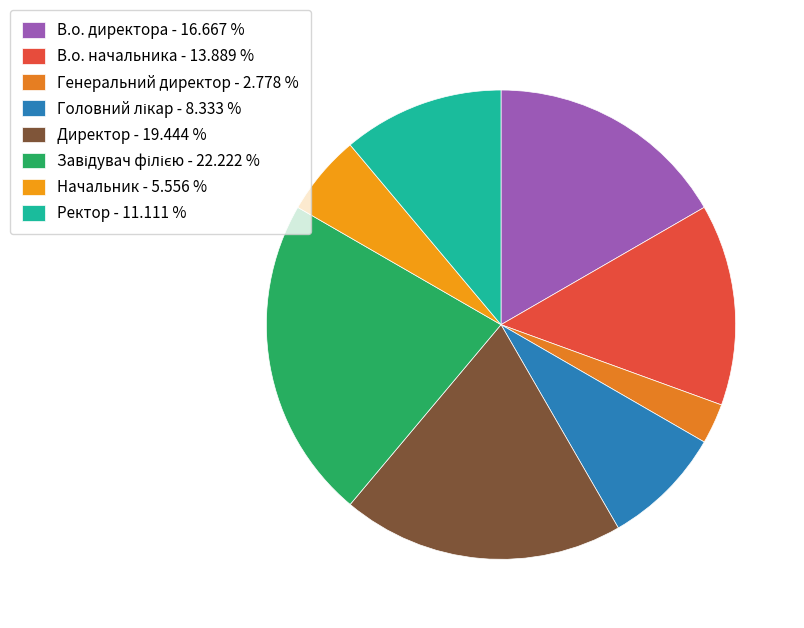

To the nearest percent, what portion does Головний лікар represent?

8%